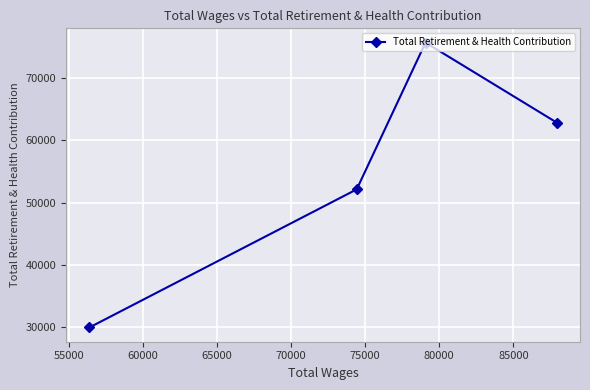

What is the value of the 2nd point from the left?

52126